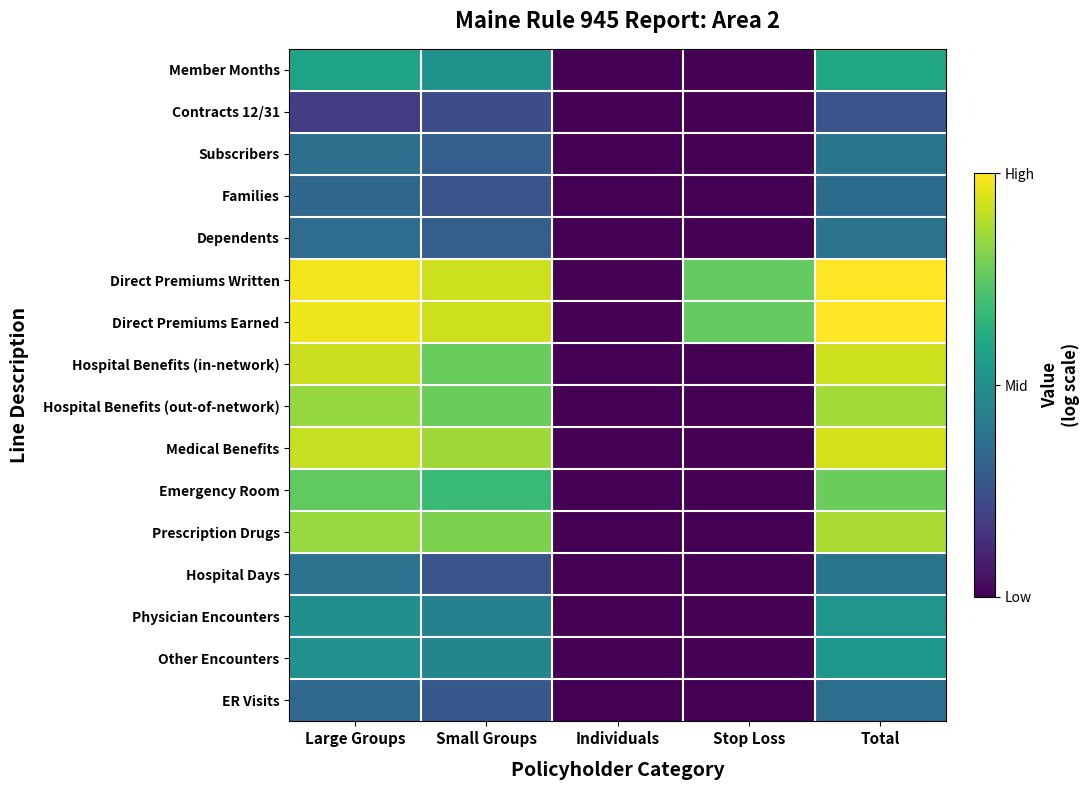

Reading left to right, extract all data points from this chart.

Member Months: Large Groups=0.6	Small Groups=0.5	Individuals=0.0	Stop Loss=0.0	Total=0.6
Contracts 12/31: Large Groups=0.2	Small Groups=0.2	Individuals=0.0	Stop Loss=0.0	Total=0.3
Subscribers: Large Groups=0.4	Small Groups=0.3	Individuals=0.0	Stop Loss=0.0	Total=0.4
Families: Large Groups=0.3	Small Groups=0.3	Individuals=0.0	Stop Loss=0.0	Total=0.4
Dependents: Large Groups=0.4	Small Groups=0.3	Individuals=0.0	Stop Loss=0.0	Total=0.4
Direct Premiums Written: Large Groups=1.0	Small Groups=0.9	Individuals=0.0	Stop Loss=0.8	Total=1.0
Direct Premiums Earned: Large Groups=1.0	Small Groups=0.9	Individuals=0.0	Stop Loss=0.8	Total=1.0
Hospital Benefits (in-network): Large Groups=0.9	Small Groups=0.8	Individuals=0.0	Stop Loss=0.0	Total=0.9
Hospital Benefits (out-of-network): Large Groups=0.8	Small Groups=0.8	Individuals=0.0	Stop Loss=0.0	Total=0.9
Medical Benefits: Large Groups=0.9	Small Groups=0.9	Individuals=0.0	Stop Loss=0.0	Total=0.9
Emergency Room: Large Groups=0.8	Small Groups=0.7	Individuals=0.0	Stop Loss=0.0	Total=0.8
Prescription Drugs: Large Groups=0.8	Small Groups=0.8	Individuals=0.0	Stop Loss=0.0	Total=0.9
Hospital Days: Large Groups=0.4	Small Groups=0.3	Individuals=0.0	Stop Loss=0.0	Total=0.4
Physician Encounters: Large Groups=0.5	Small Groups=0.4	Individuals=0.0	Stop Loss=0.0	Total=0.5
Other Encounters: Large Groups=0.5	Small Groups=0.5	Individuals=0.0	Stop Loss=0.0	Total=0.5
ER Visits: Large Groups=0.3	Small Groups=0.3	Individuals=0.0	Stop Loss=0.0	Total=0.4